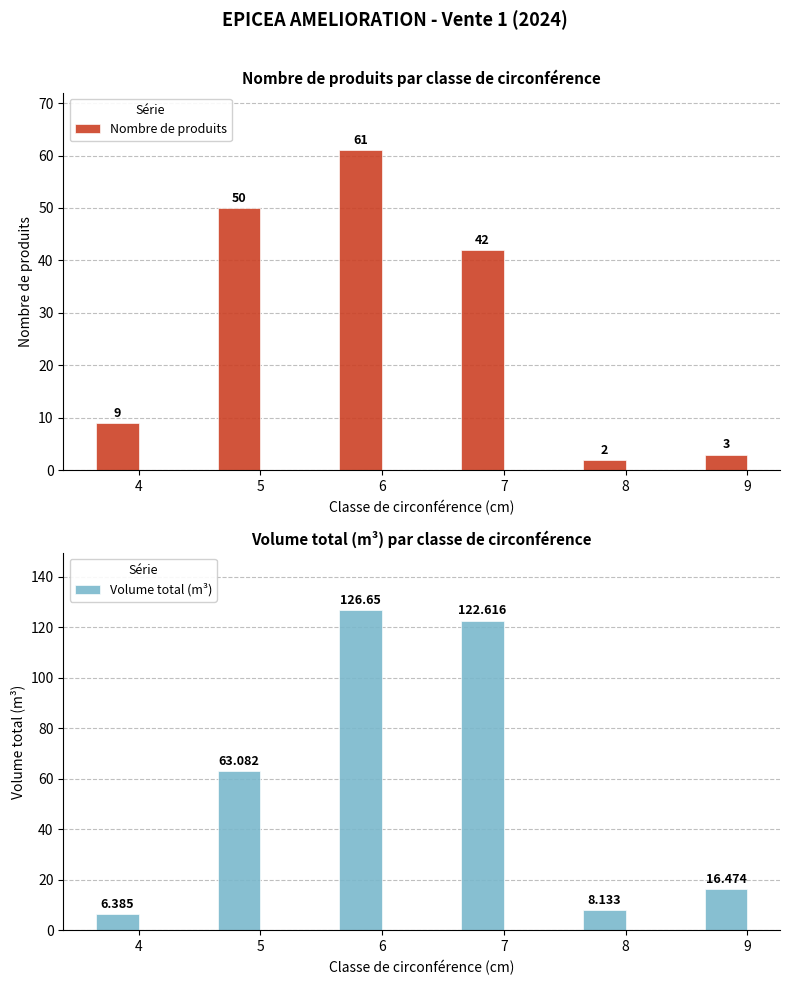

Which category has the highest value in the Volume total (m³) series?

6